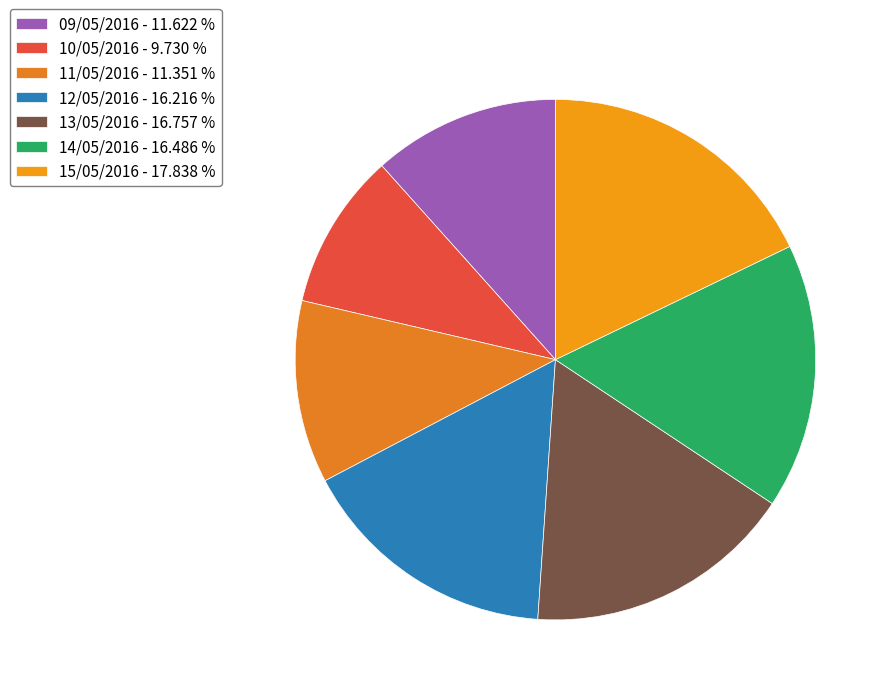

Which slice is the smallest?

10/05/2016